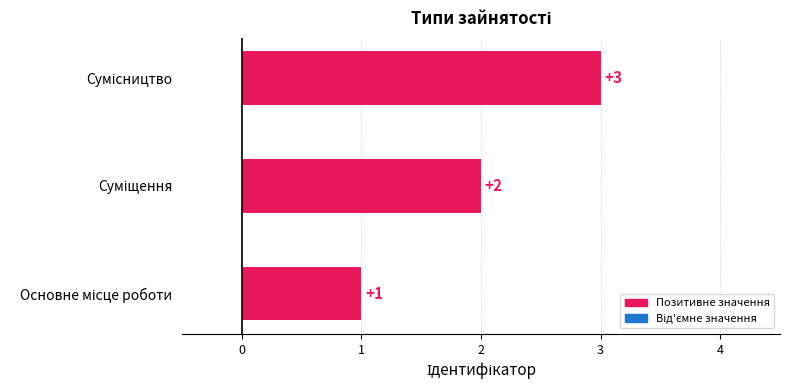

What is the sum of all values?

6